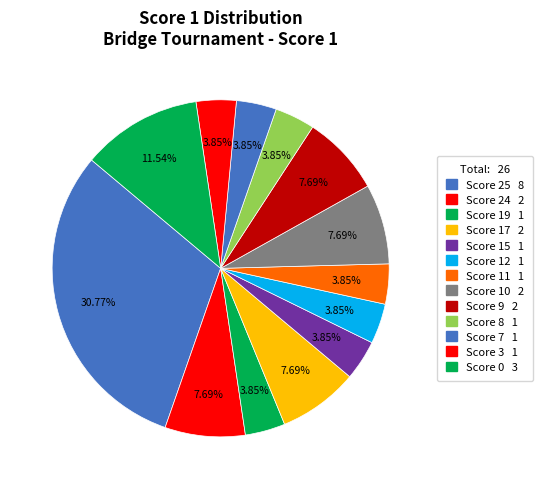

Count the number of slices in the pie.

13